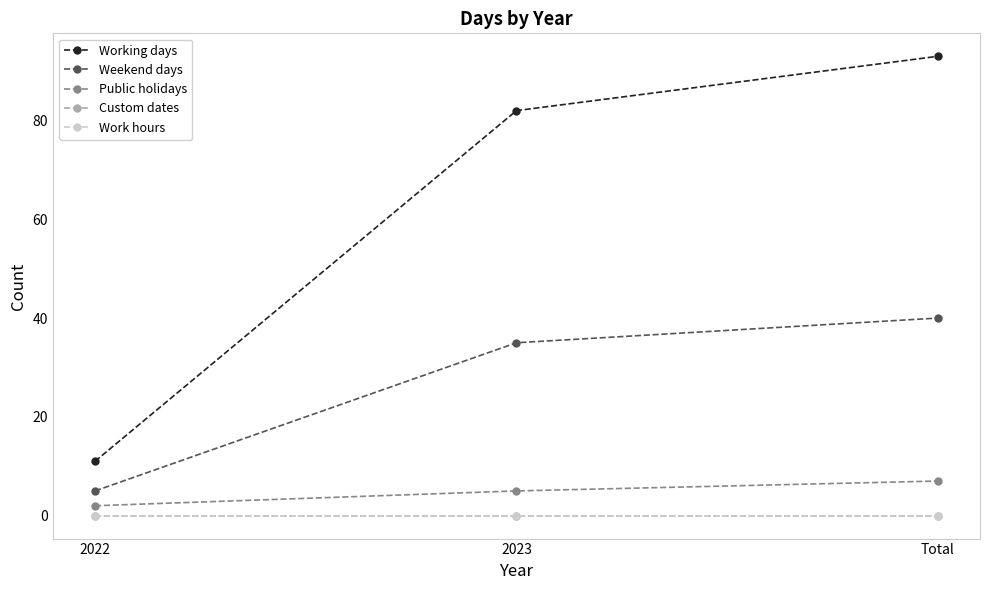

Is this an area chart (filled region under the line)?

No